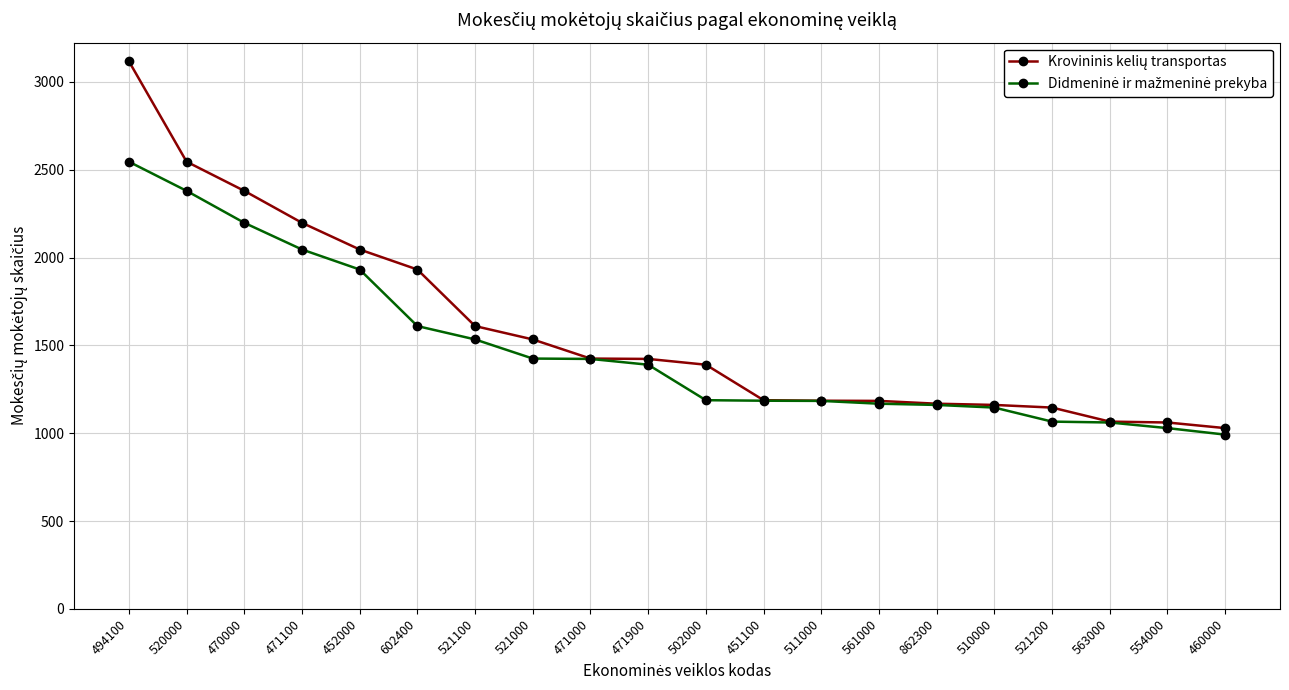

What position from the left is 510000?

16